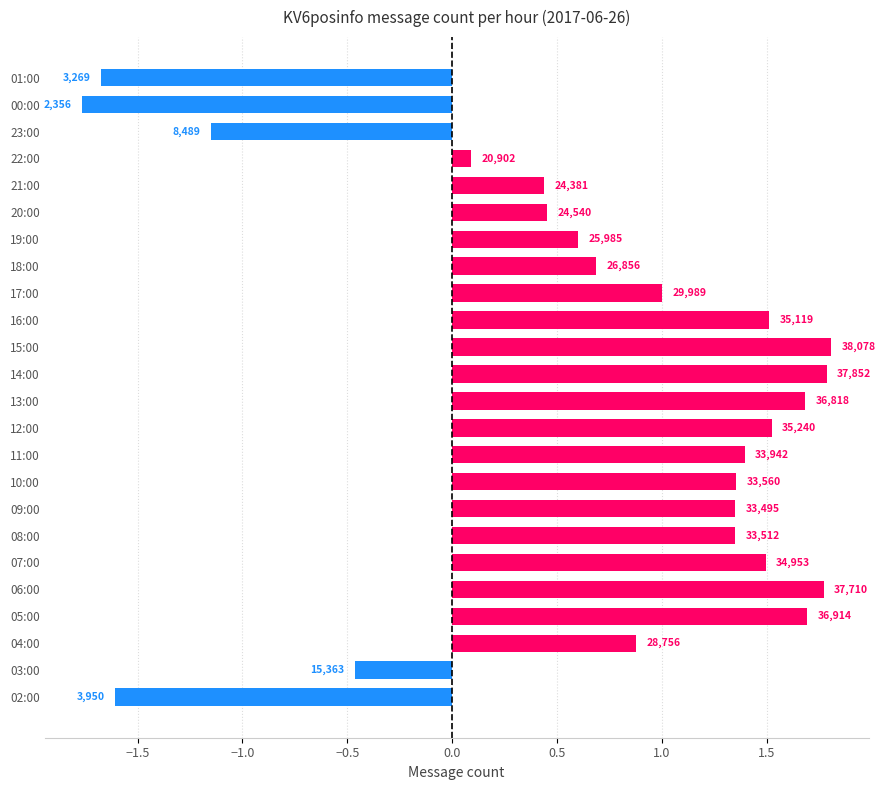

How many bars are there in total?

24